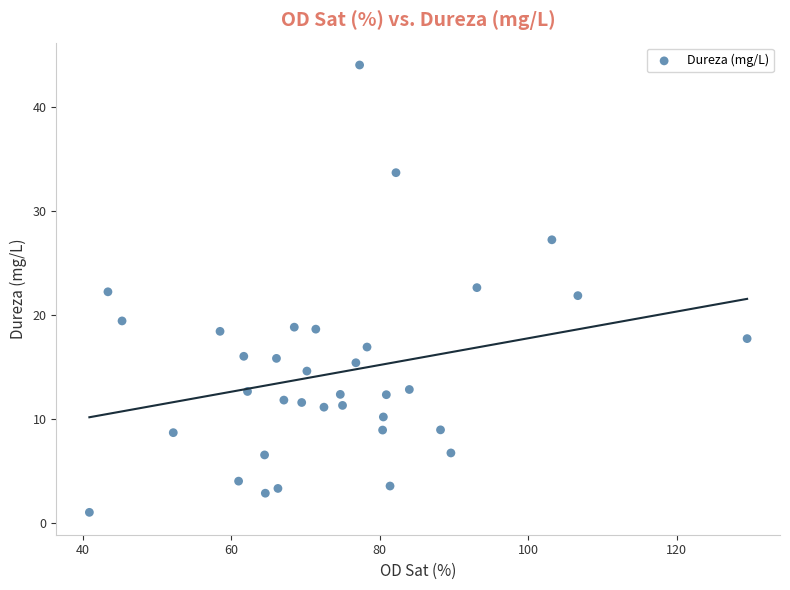

What is the range of X values (max minus min)?

88.6